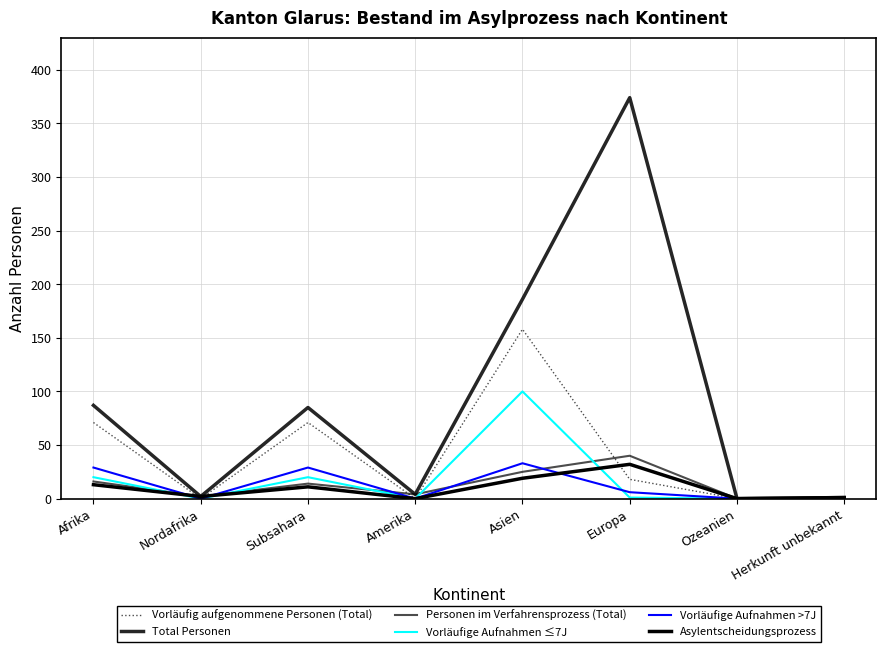

What is the greatest value displayed?

374